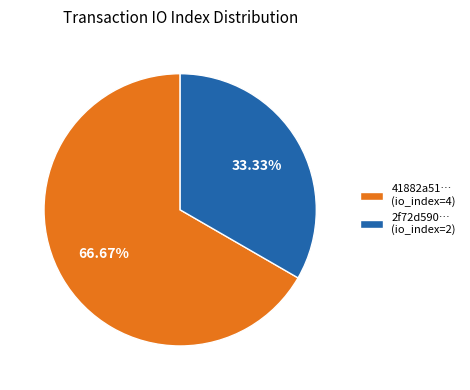

What is the ratio of the value at 2f72d590… (io_index=2) to the value at 41882a51… (io_index=4)?

0.5